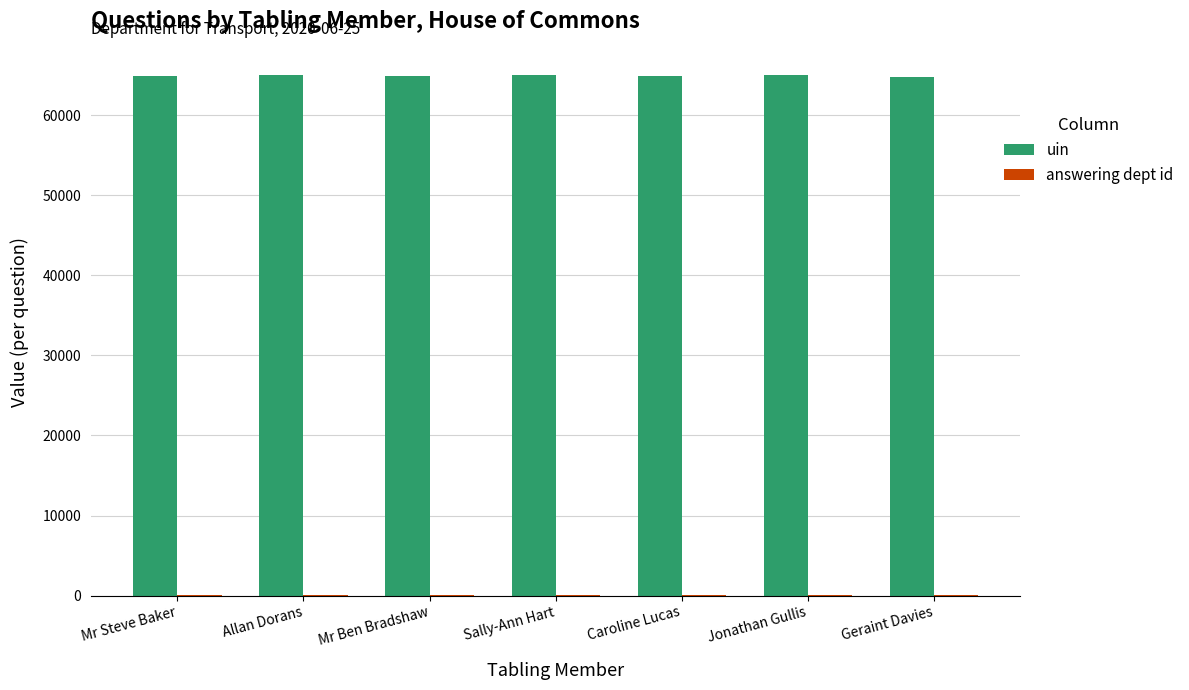

Which series has the largest total across all categories?

uin